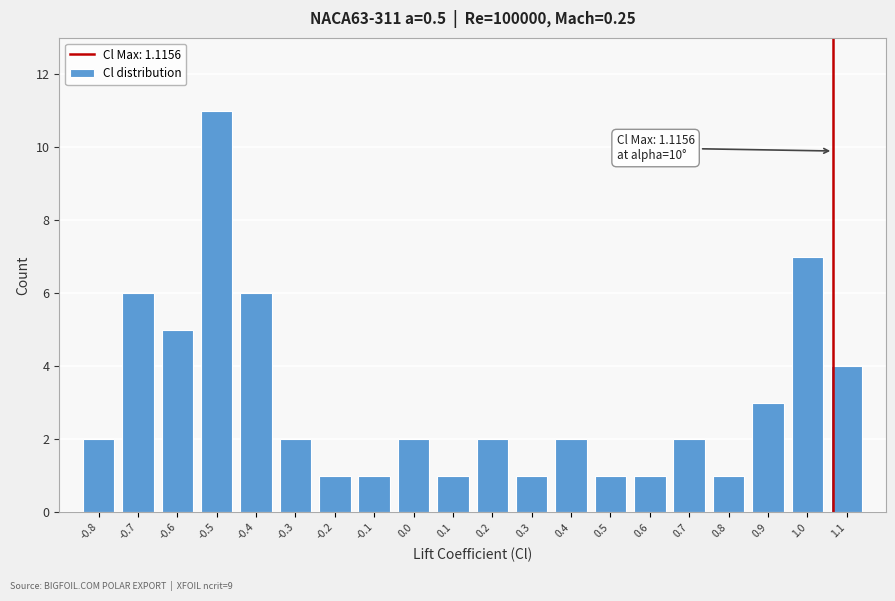

Reading left to right, extract all data points from this chart.

-0.8=2	-0.7=6	-0.6=5	-0.5=11	-0.4=6	-0.3=2	-0.2=1	-0.1=1	0.0=2	0.1=1	0.2=2	0.3=1	0.4=2	0.5=1	0.6=1	0.7=2	0.8=1	0.9=3	1.0=7	1.1=4